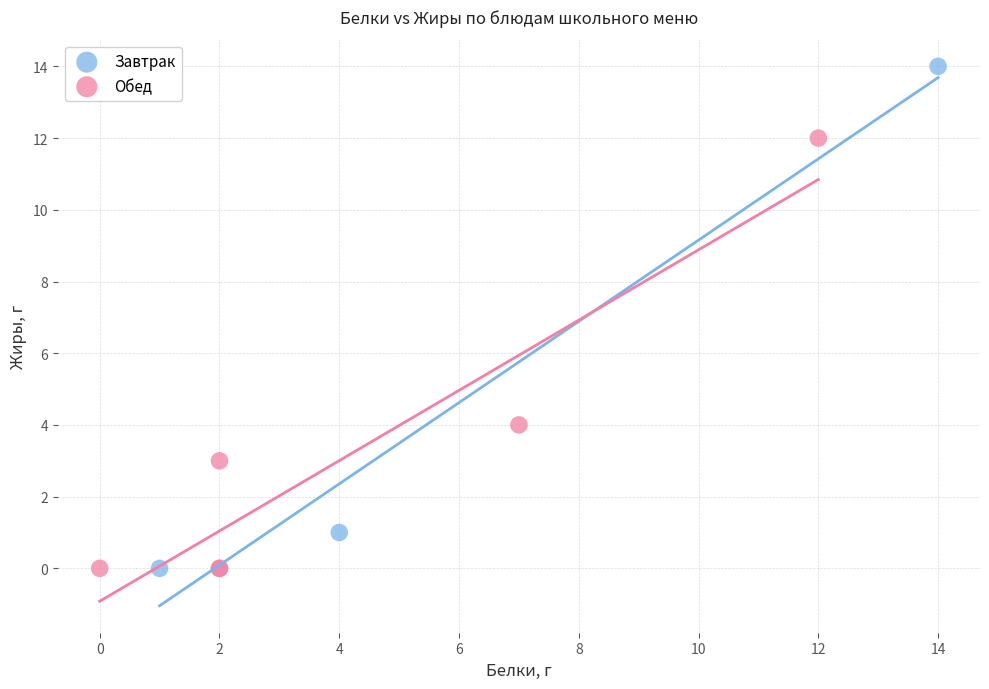

Which series has the largest Y range (max minus min)?

Завтрак